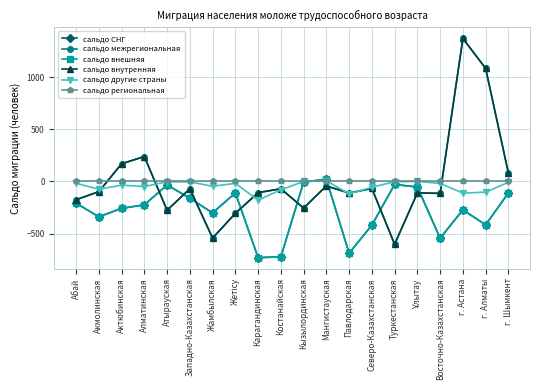

How many values in the сальдо внешняя series are below -224?

10